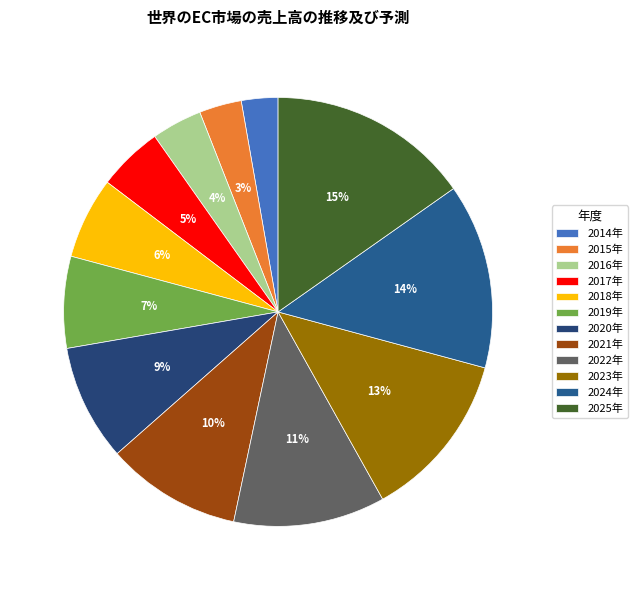

Approximately how many times larger is the value at 2020年 compared to 2015年?

2.7